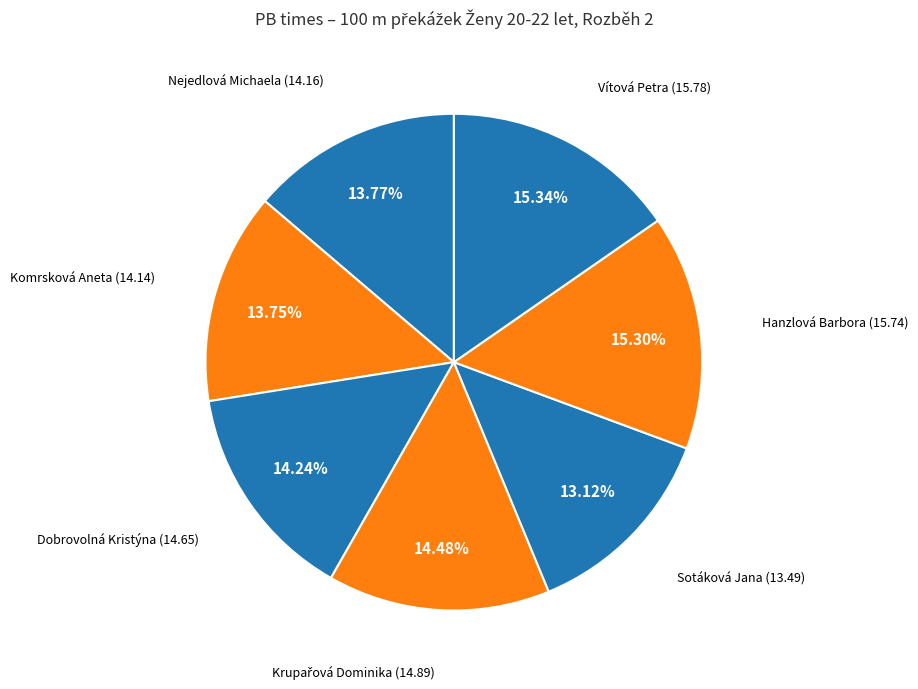

To the nearest percent, what is the average slice percentage?

14%